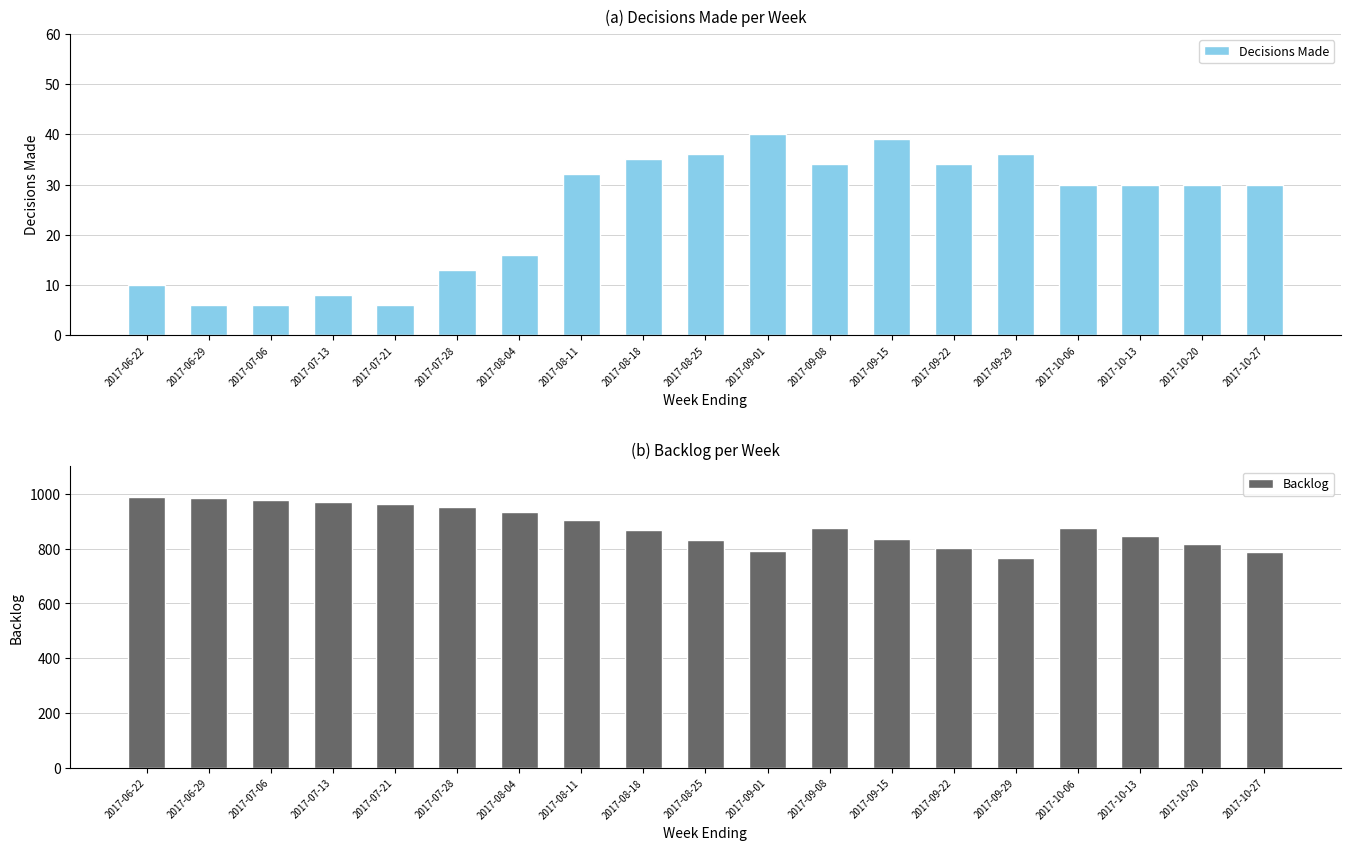

Which label corresponds to the largest value in the chart?

2017-06-22